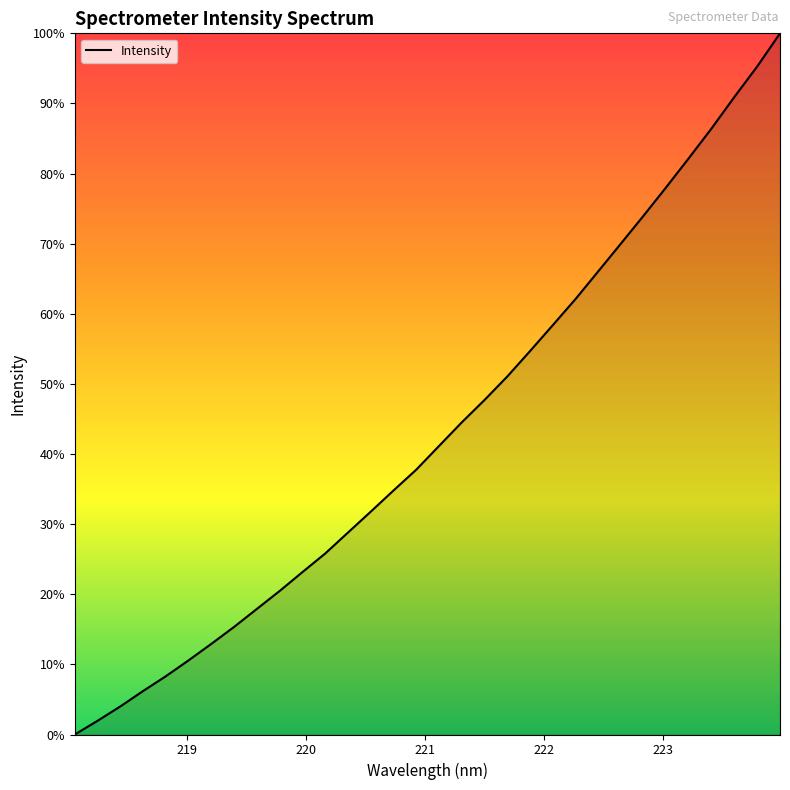

Is this an area chart (filled region under the line)?

Yes